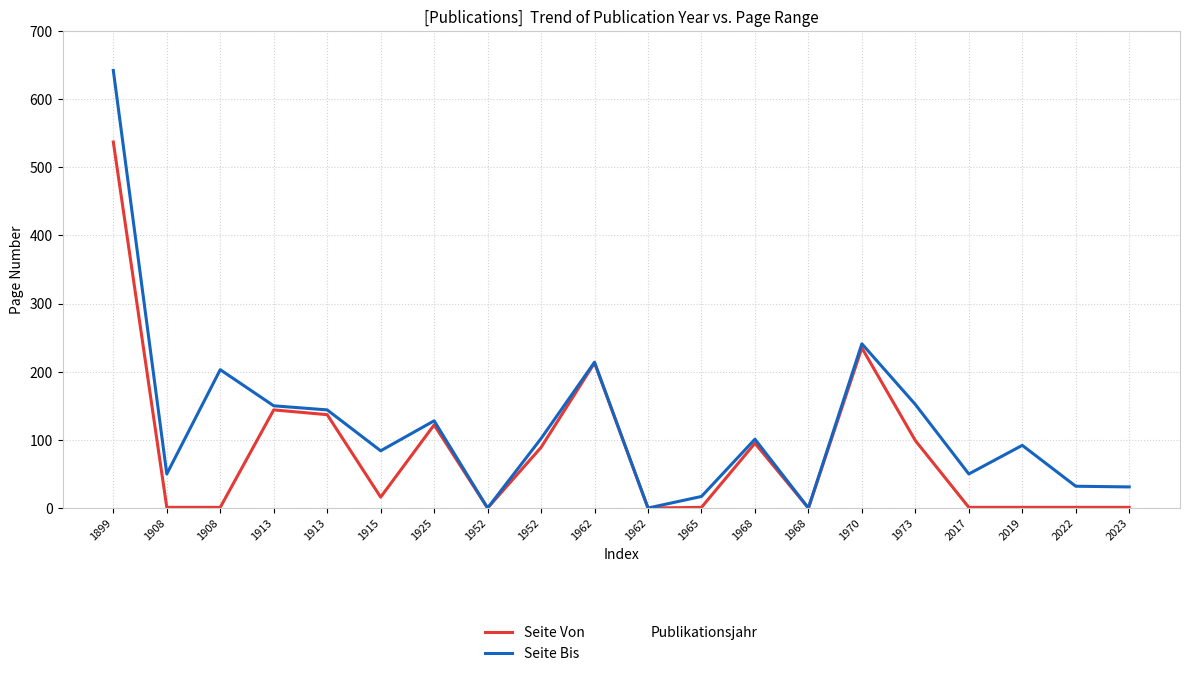

Which label corresponds to the smallest value in the chart?

1952